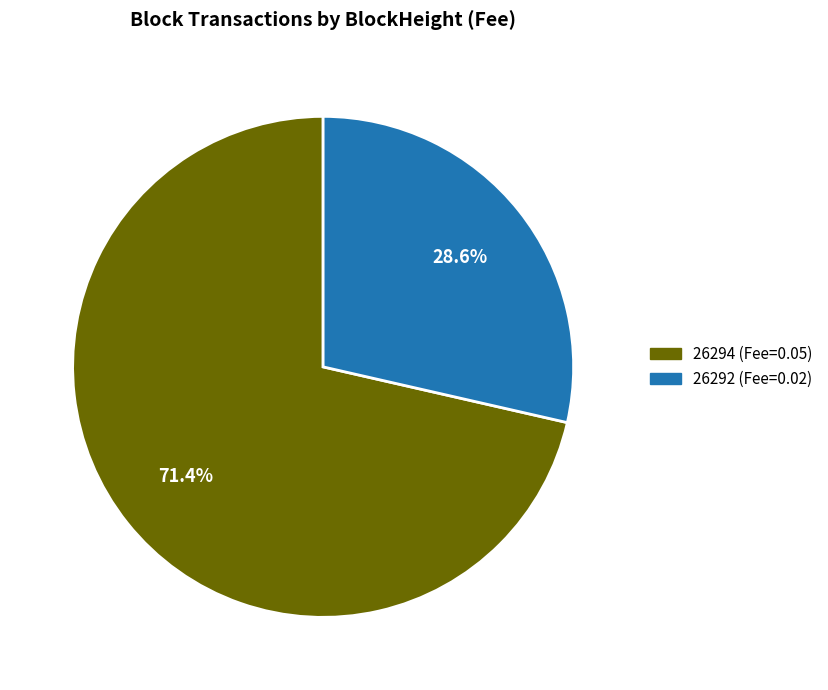

To the nearest percent, what is the difference between the 26292 and 26294 slice percentages?

43%